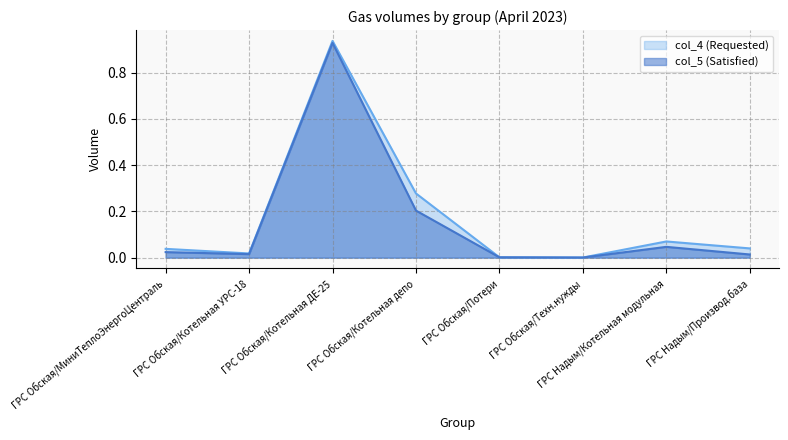

What is the greatest value displayed?

0.9